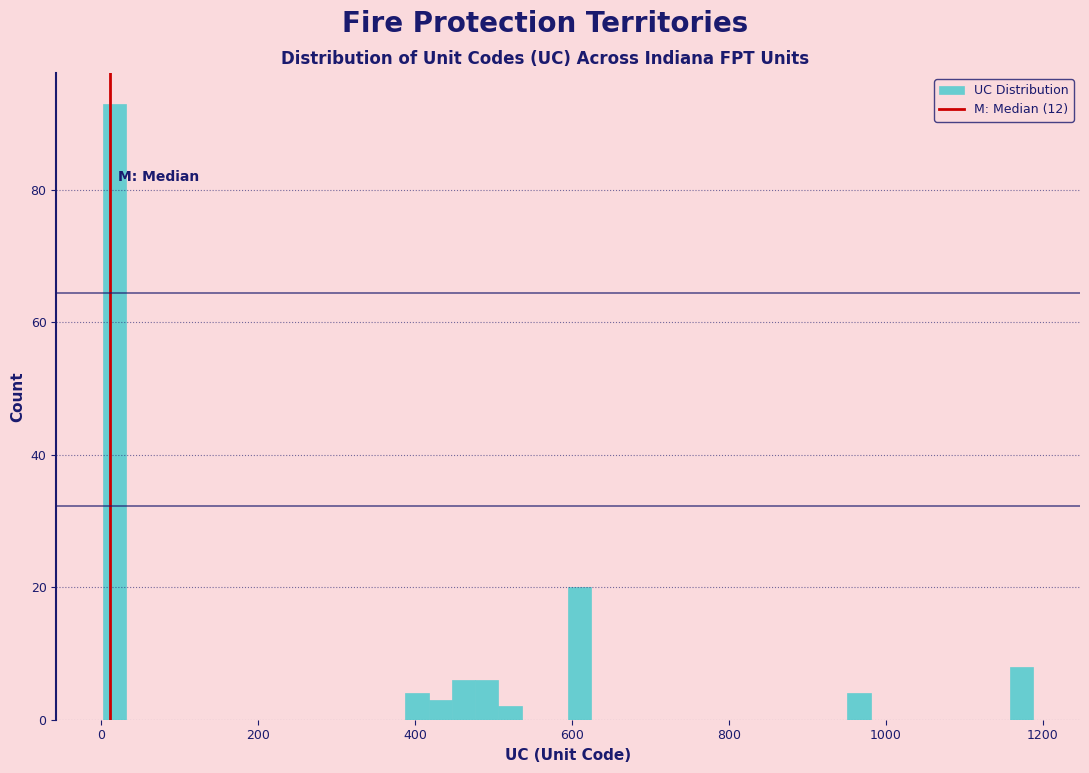

Around what value on the x-axis is the tallest bar? Give the approximate position of its centre, as read against the axis.

20